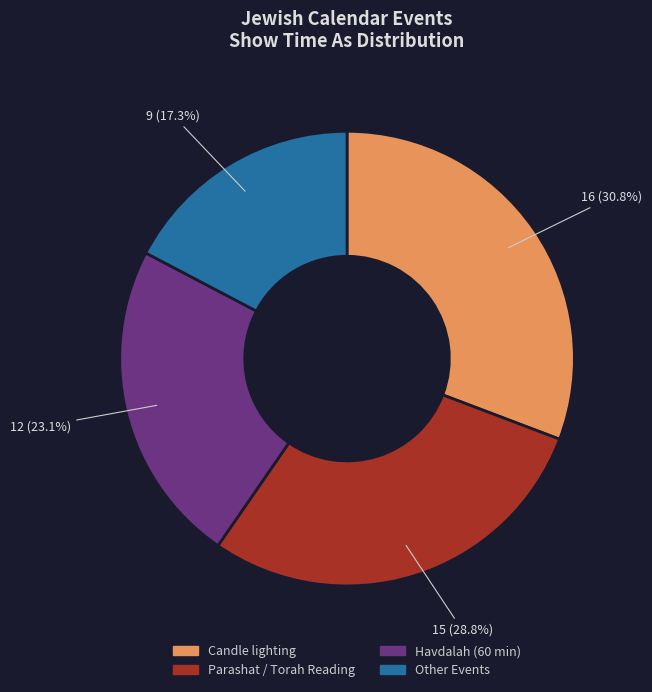

Does any single category account for the majority?

No